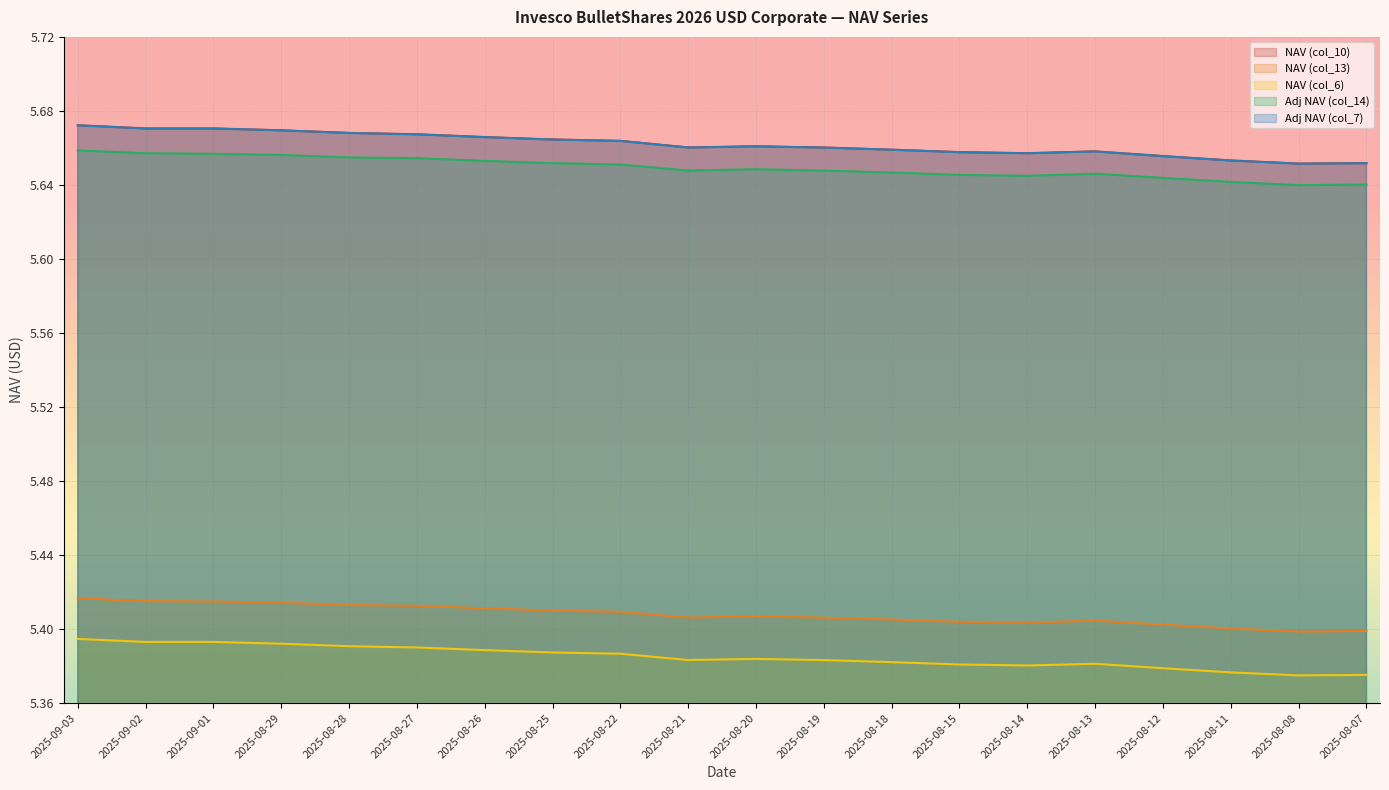

Count the number of categories in the chart.

20